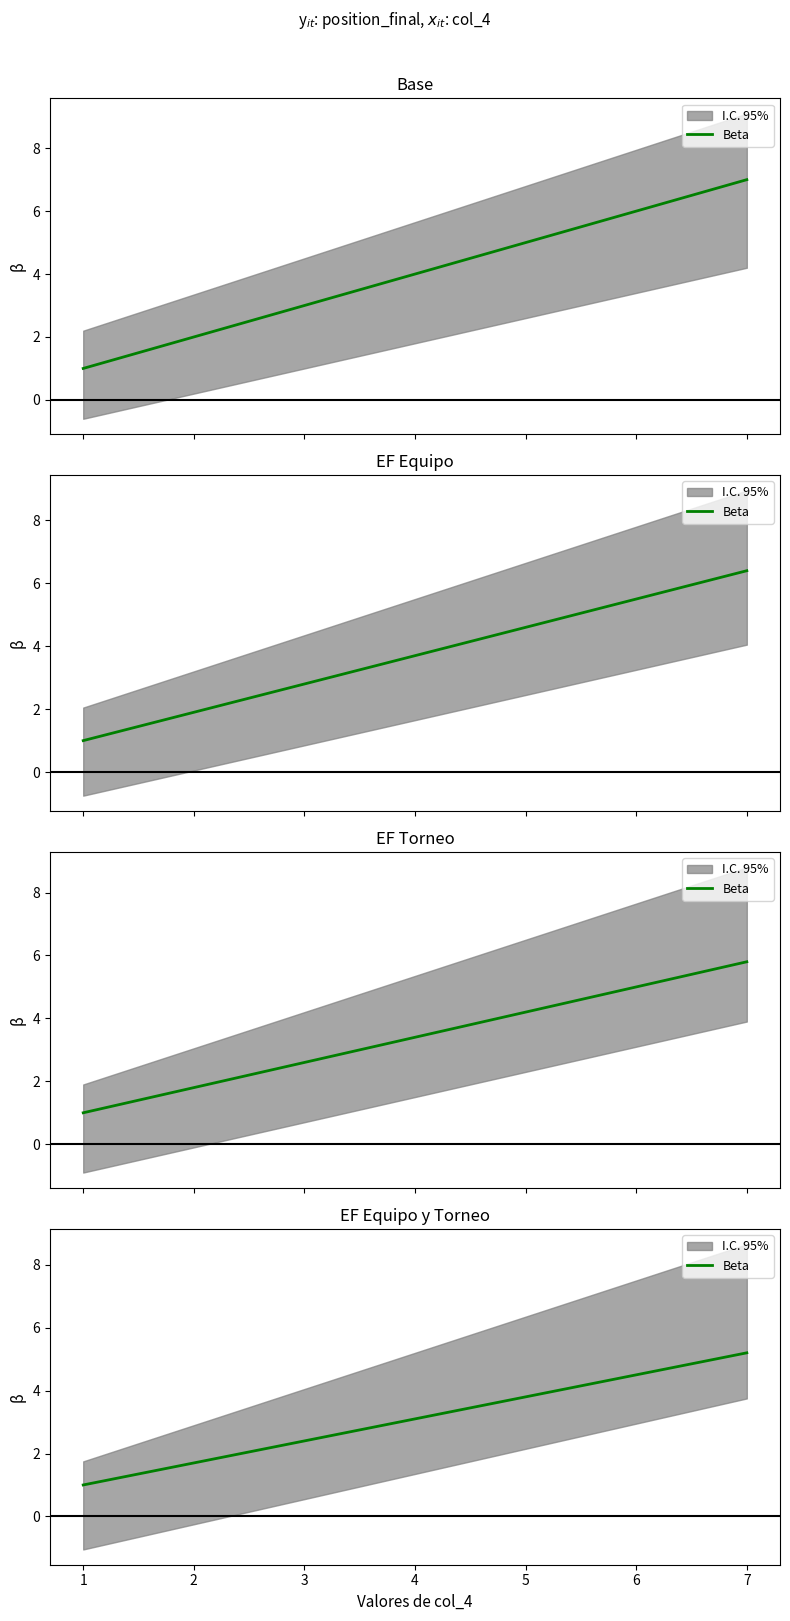

Approximately how many times larger is the value at 4 compared to 3?

1.3